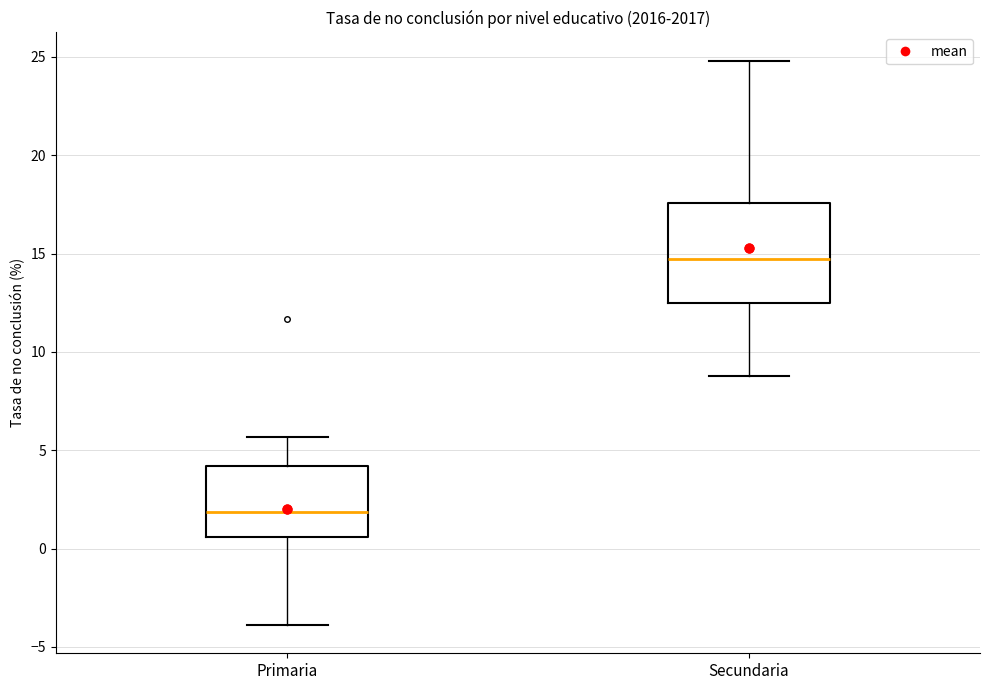

Reading left to right, transcribe this box plot: for each box, give where its median line is, the range the box spans, and where its two whiskers end, as read against the y-axis. The values are not printed on the chart, so give them approximately, as read against the axis.

Primaria: median 2.0, box 0.5 to 4.0, whiskers -4.0 to 5.5
Secundaria: median 14.5, box 12.5 to 17.5, whiskers 9.0 to 25.0